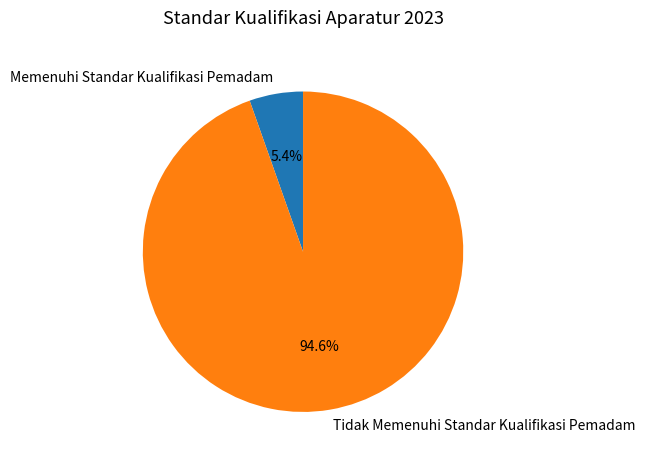

What percentage is the Memenuhi Standar Kualifikasi Pemadam slice, to the nearest percent?

5%